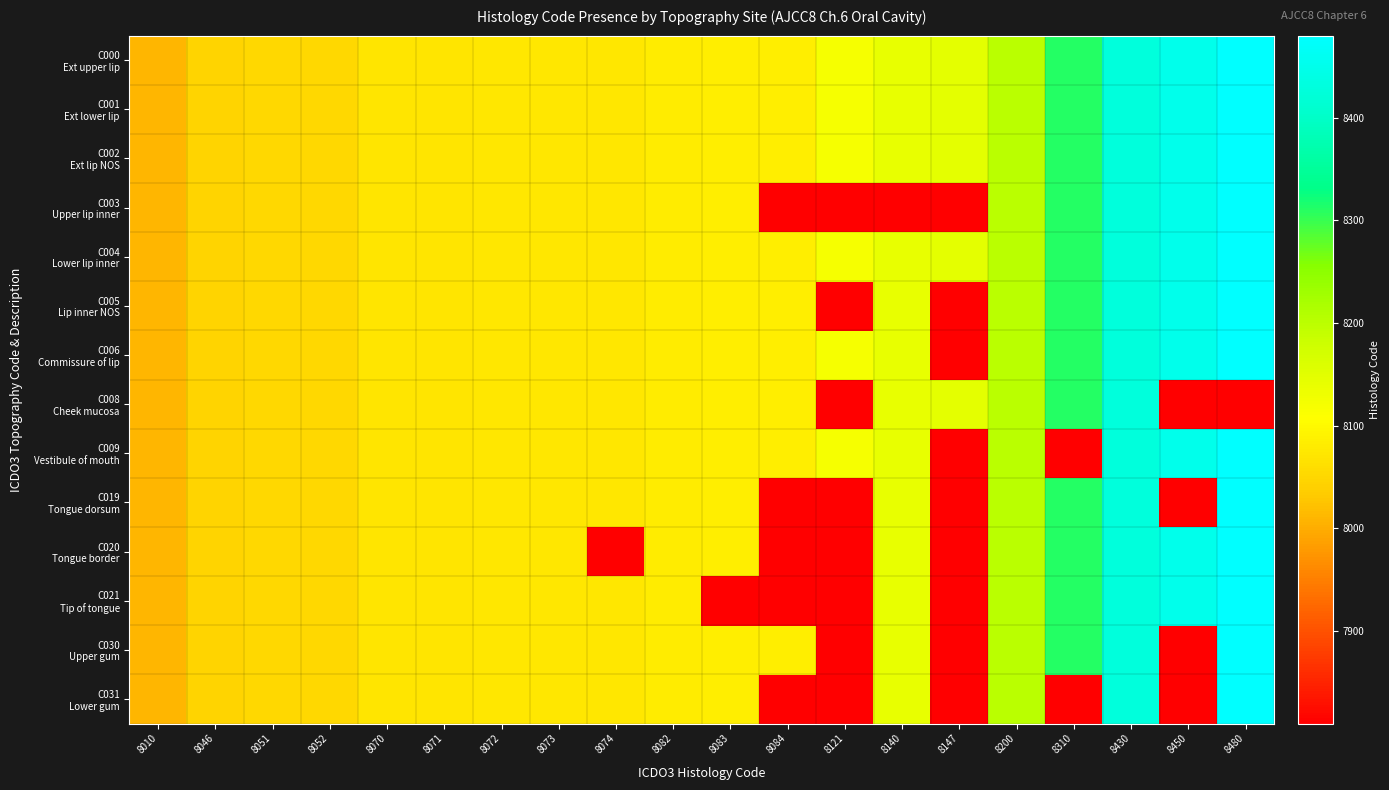

Which series has the largest range (max minus min)?

C003 Upper lip inner